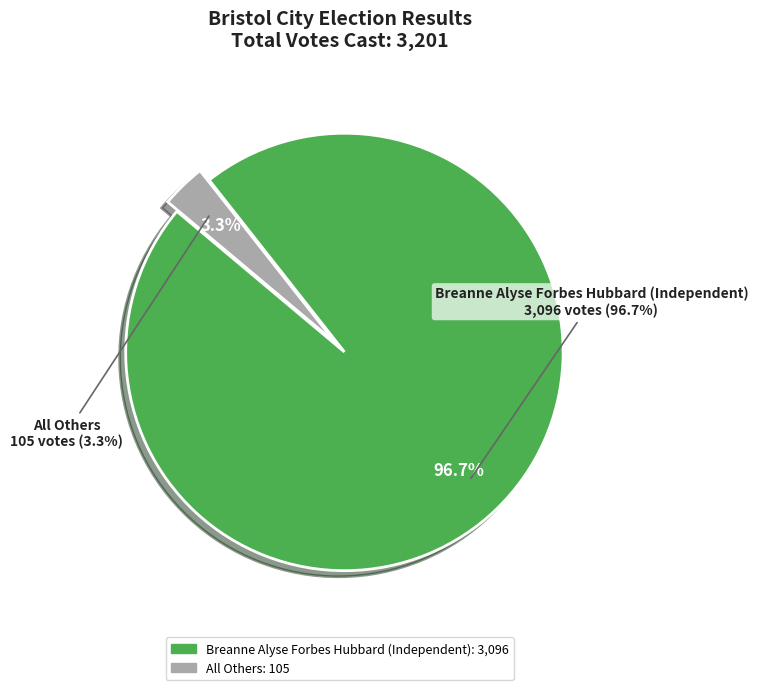

To the nearest percent, what is the average slice percentage?

50%